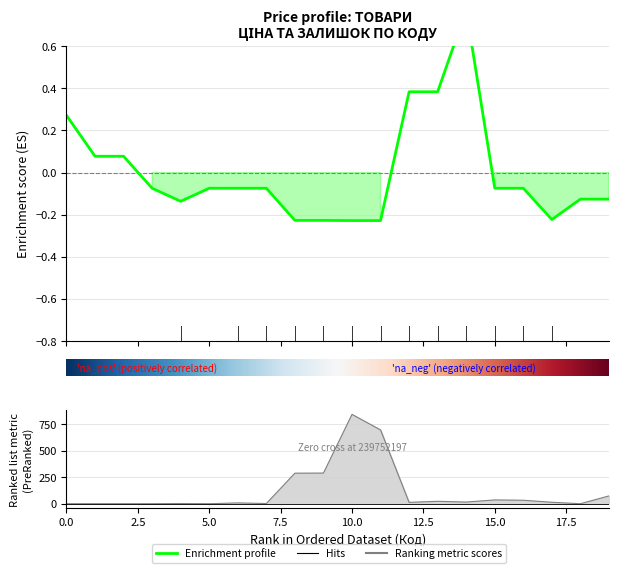

Reading left to right, what are all the values shown in this chart?

0.3	0.1	0.1	-0.1	-0.1	-0.1	-0.1	-0.1	-0.2	-0.2	-0.2	-0.2	0.4	0.4	0.8	-0.1	-0.1	-0.2	-0.1	-0.1